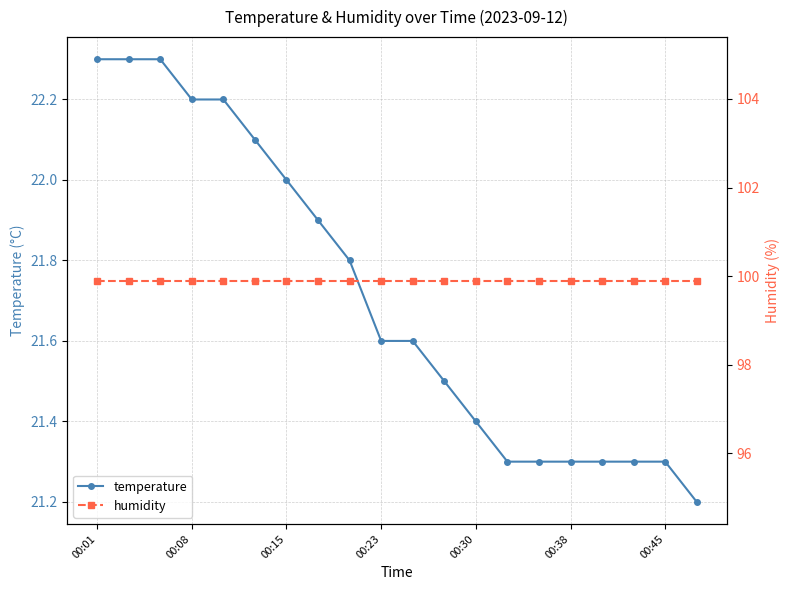

How many categories are shown in the chart?

20